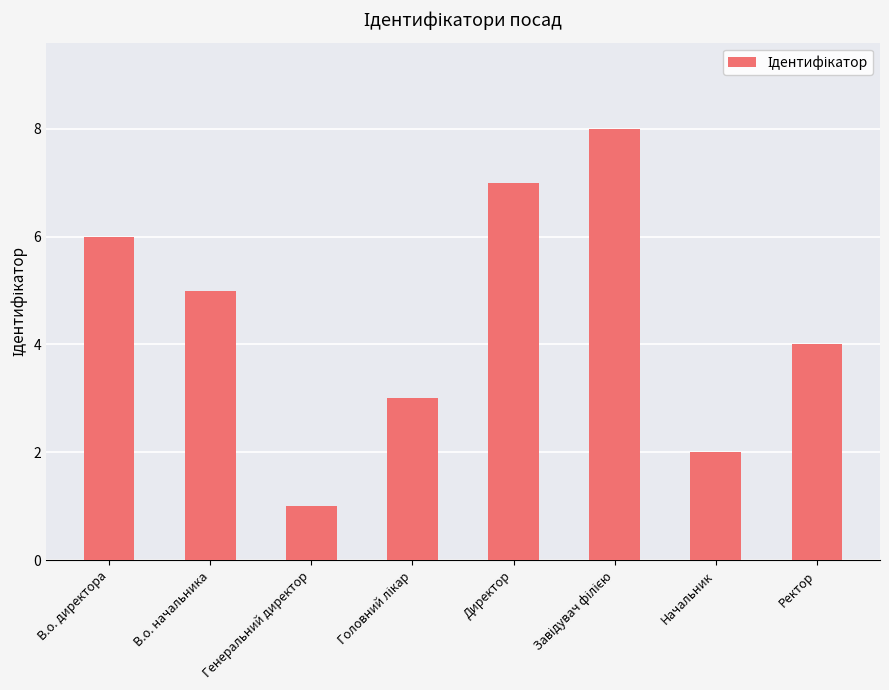

How many values are between 3 and 7?

5